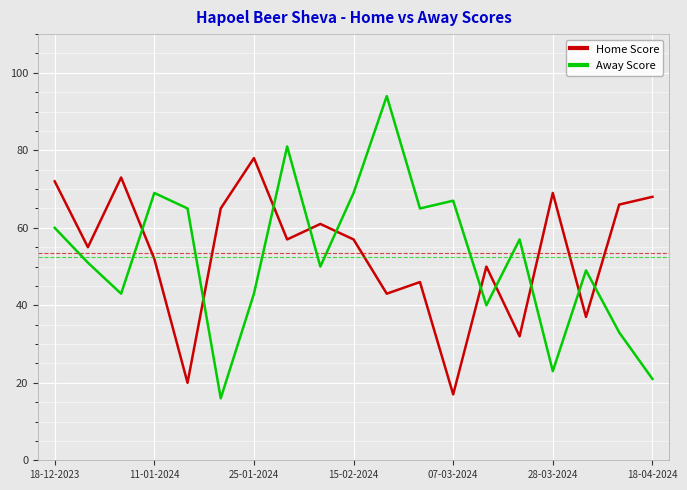

What is the difference between the maximum and minimum values in the Home Score series?

61